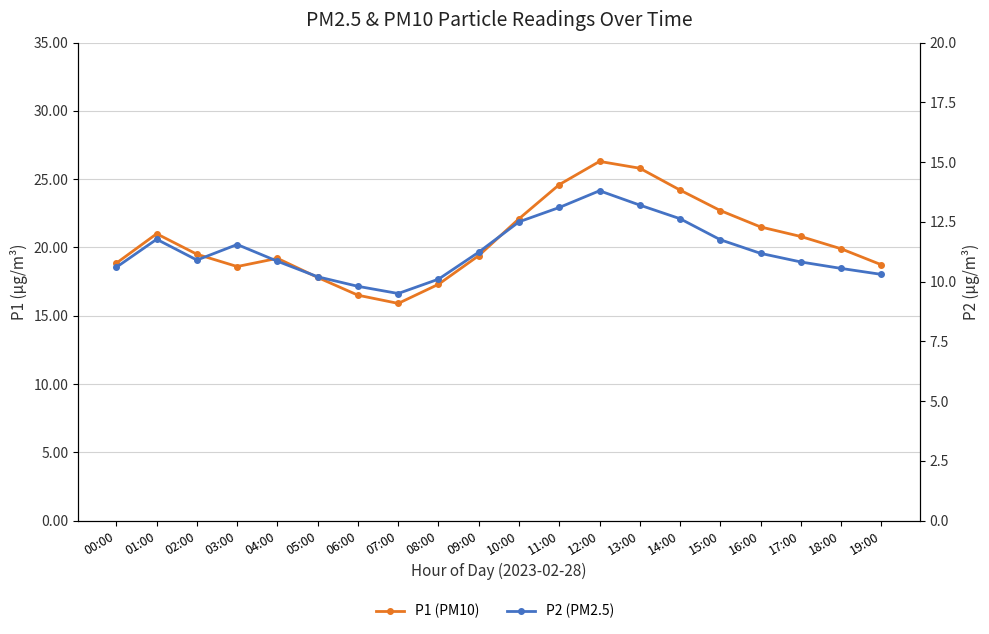

What is the sum of all P1 (PM10) values?

410.7